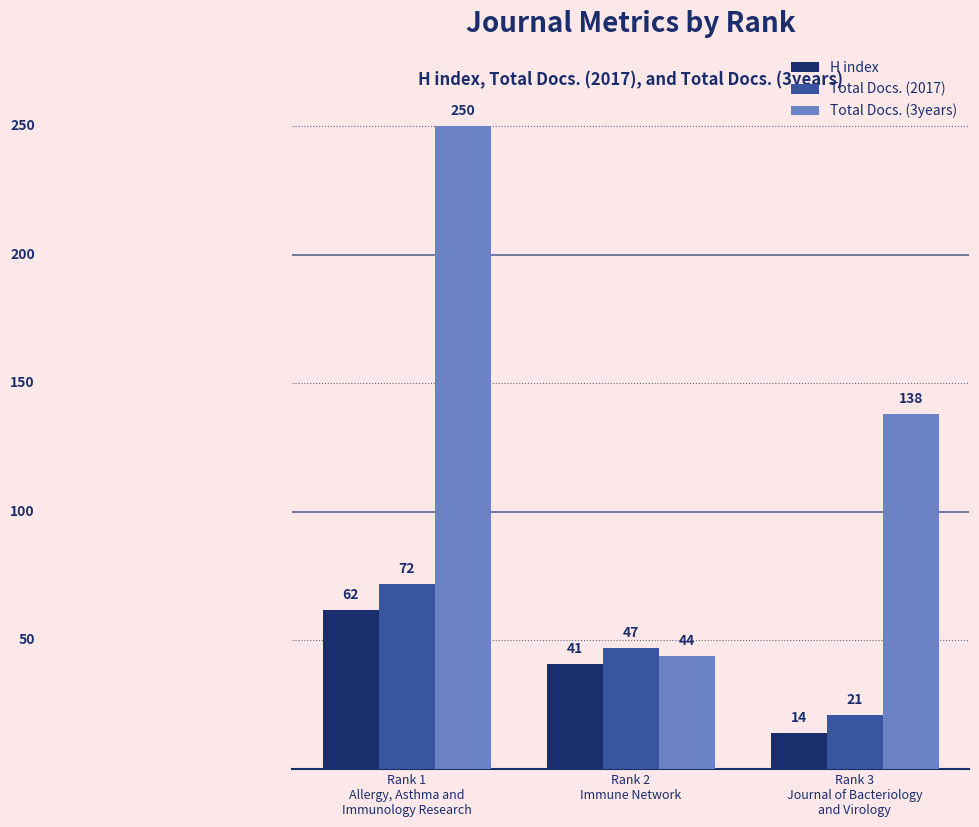

How many categories are shown in the chart?

3